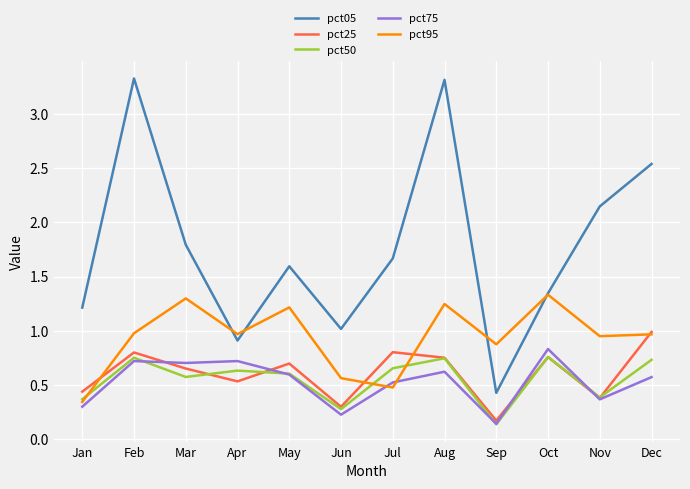

True or false: pct25 has a value of 1.1 at Jul.

False